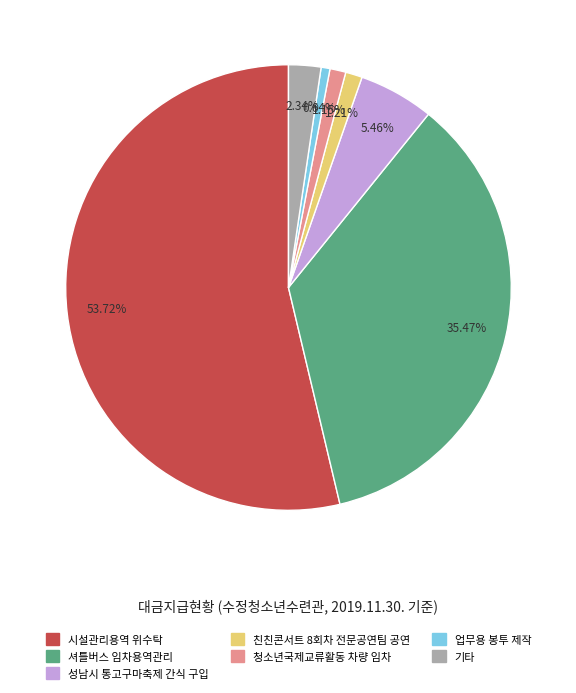

Which slice is the largest?

시설관리용역 위수탁